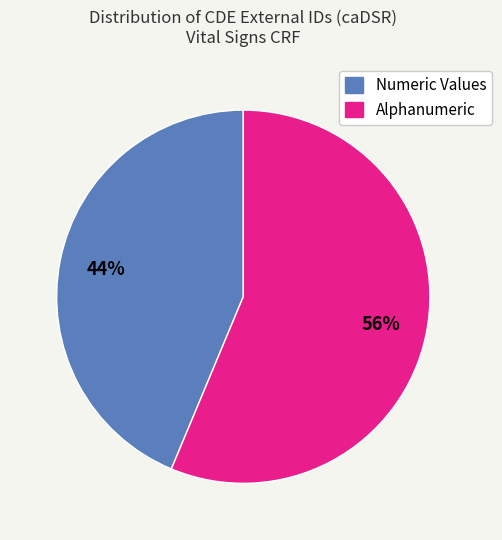

Between Alphanumeric and Numeric Values, which is larger?

Alphanumeric